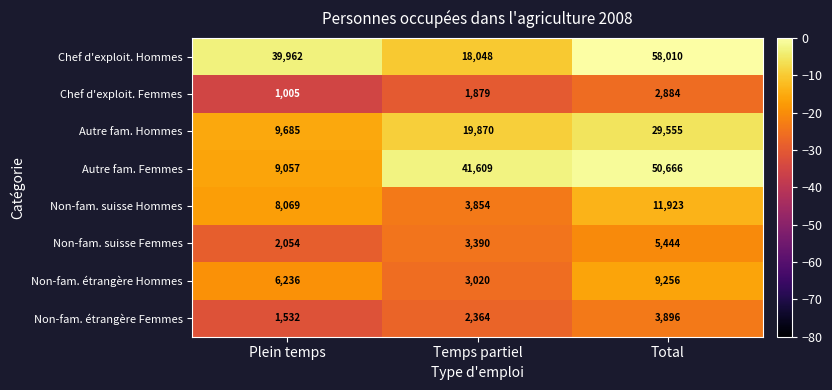

At which category is the sum across all series the highest?

Total